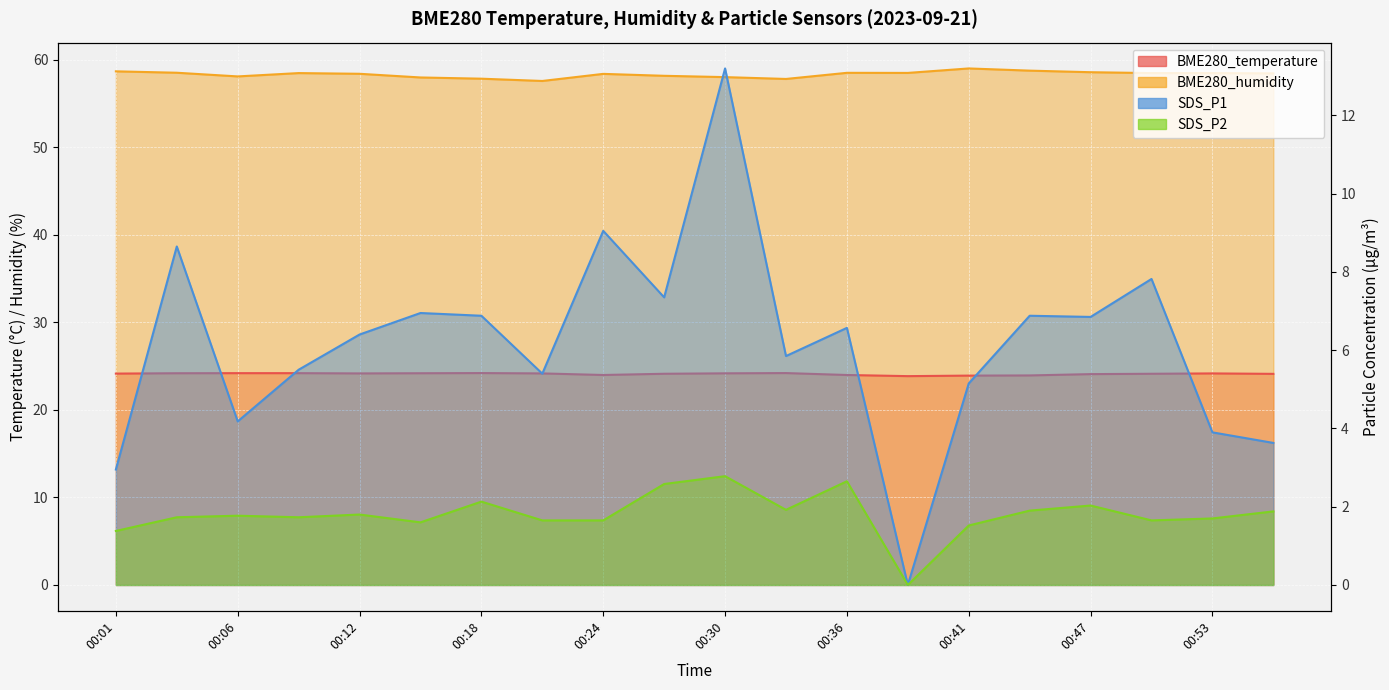

Is it true that BME280_humidity equals 58.1 at 00:06?

True